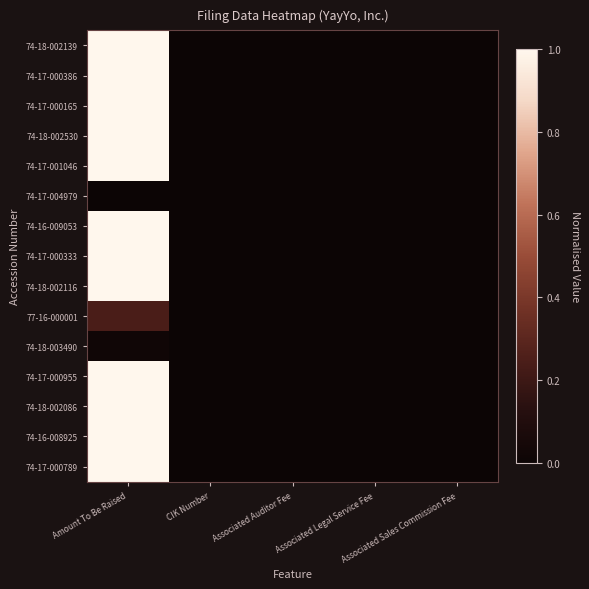

Which label corresponds to the largest value in the chart?

Amount To Be Raised